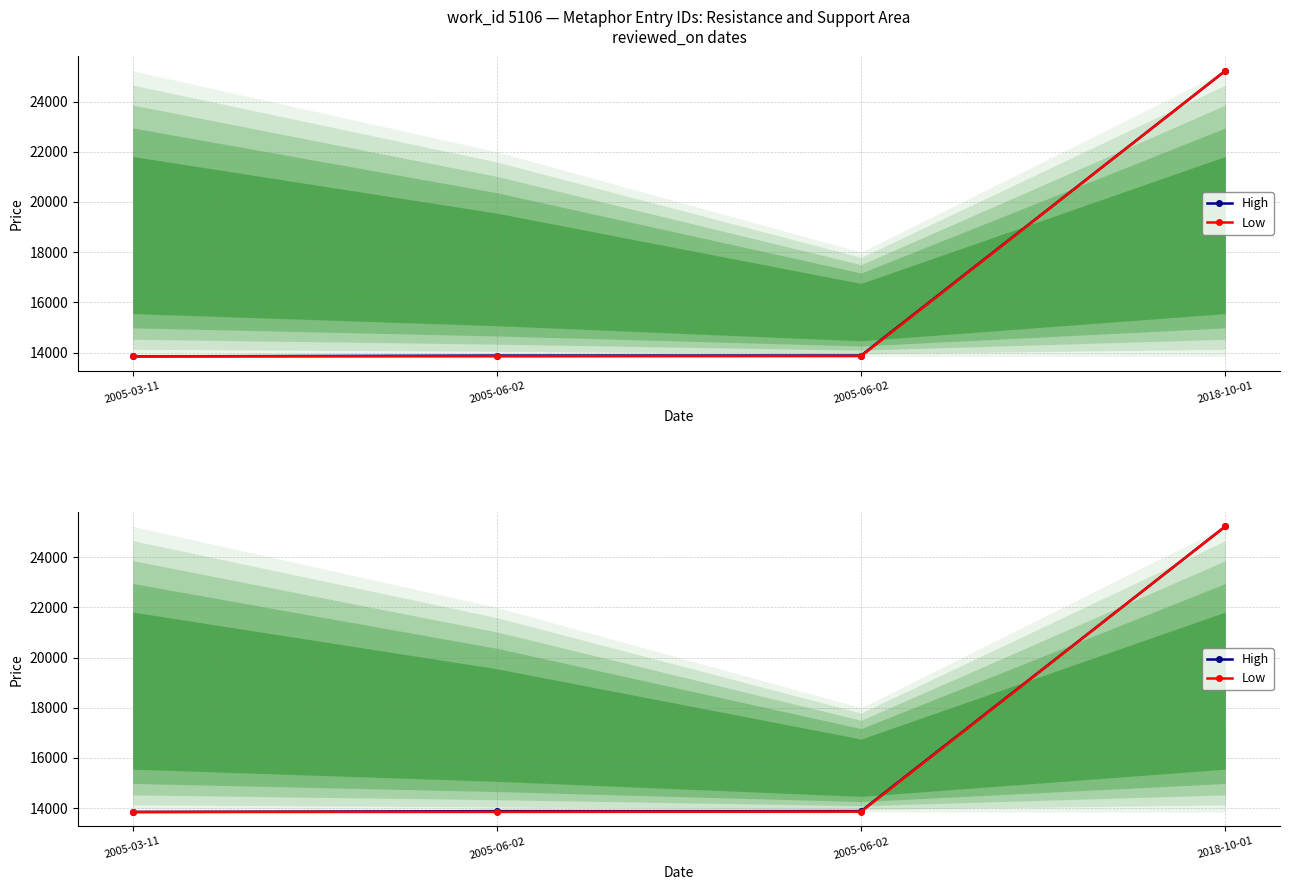

What is the highest value of the Low series?

25230